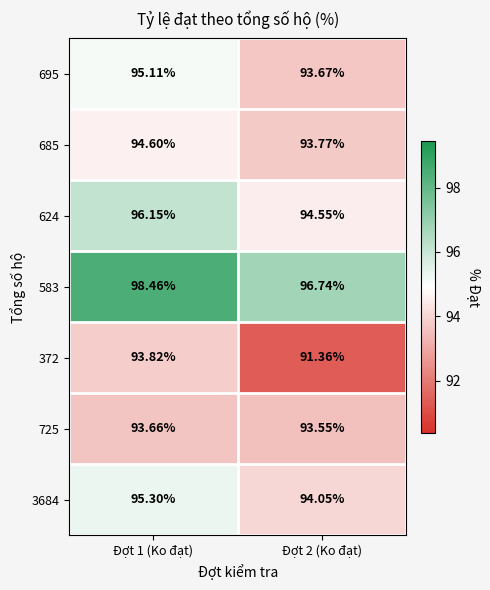

Is the value of 685 at Đợt 1 (Ko đạt) greater than the value of 372 at Đợt 2 (Ko đạt)?

Yes